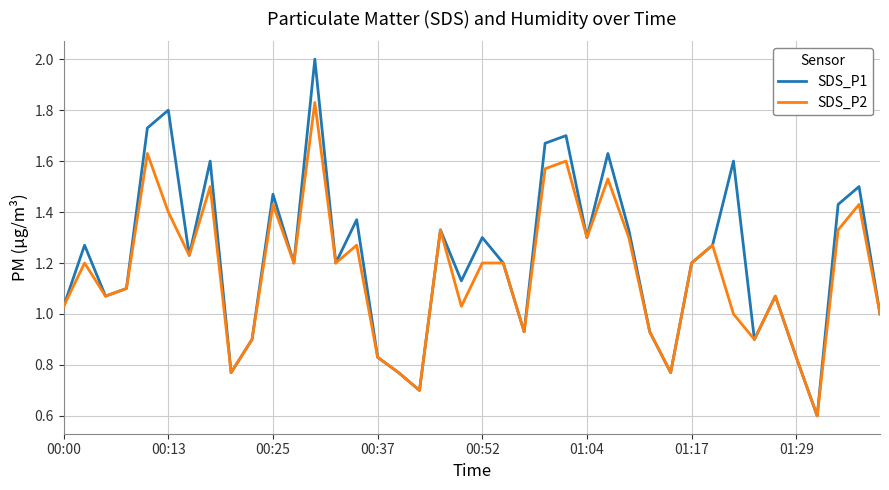

How many series are shown in this chart?

2